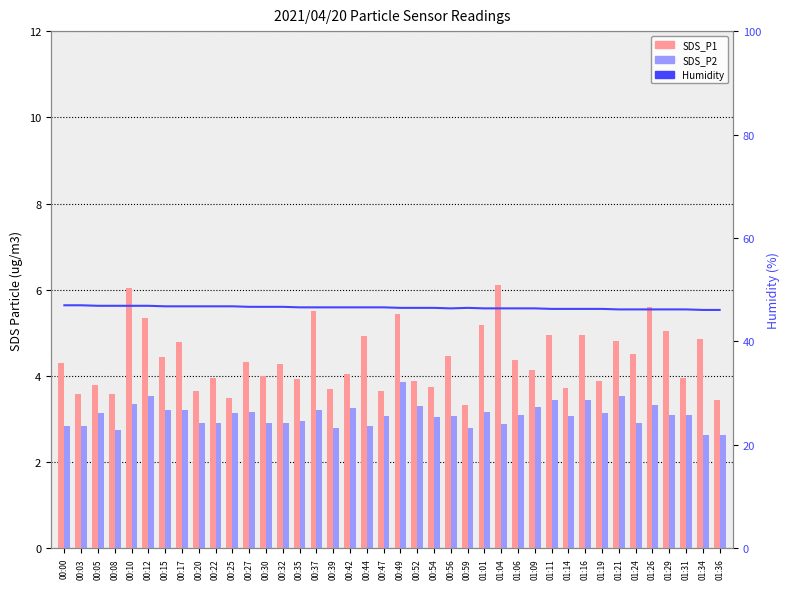

Reading left to right, list all the values displayed in this chart.

SDS_P1: 00:00=4.3	00:03=3.6	00:05=3.8	00:08=3.6	00:10=6.0	00:12=5.3	00:15=4.4	00:17=4.8	00:20=3.6	00:22=4.0	00:25=3.5	00:27=4.3	00:30=4.0	00:32=4.3	00:35=3.9	00:37=5.5	00:39=3.7	00:42=4.0	00:44=4.9	00:47=3.6	00:49=5.4	00:52=3.9	00:54=3.8	00:56=4.5	00:59=3.3	01:01=5.2	01:04=6.1	01:06=4.4	01:09=4.1	01:11=5.0	01:14=3.7	01:16=5.0	01:19=3.9	01:21=4.8	01:24=4.5	01:26=5.6	01:29=5.0	01:31=4.0	01:34=4.8	01:36=3.5
SDS_P2: 00:00=2.9	00:03=2.8	00:05=3.1	00:08=2.8	00:10=3.4	00:12=3.5	00:15=3.2	00:17=3.2	00:20=2.9	00:22=2.9	00:25=3.1	00:27=3.2	00:30=2.9	00:32=2.9	00:35=3.0	00:37=3.2	00:39=2.8	00:42=3.2	00:44=2.9	00:47=3.1	00:49=3.9	00:52=3.3	00:54=3.0	00:56=3.1	00:59=2.8	01:01=3.2	01:04=2.9	01:06=3.1	01:09=3.3	01:11=3.5	01:14=3.1	01:16=3.5	01:19=3.1	01:21=3.5	01:24=2.9	01:26=3.3	01:29=3.1	01:31=3.1	01:34=2.6	01:36=2.6
Humidity: 00:00=47.0	00:03=47.0	00:05=46.9	00:08=46.9	00:10=46.9	00:12=46.9	00:15=46.8	00:17=46.8	00:20=46.8	00:22=46.8	00:25=46.8	00:27=46.7	00:30=46.7	00:32=46.7	00:35=46.6	00:37=46.6	00:39=46.6	00:42=46.6	00:44=46.6	00:47=46.6	00:49=46.5	00:52=46.5	00:54=46.5	00:56=46.4	00:59=46.5	01:01=46.4	01:04=46.4	01:06=46.4	01:09=46.4	01:11=46.3	01:14=46.3	01:16=46.3	01:19=46.3	01:21=46.2	01:24=46.2	01:26=46.2	01:29=46.2	01:31=46.2	01:34=46.1	01:36=46.1